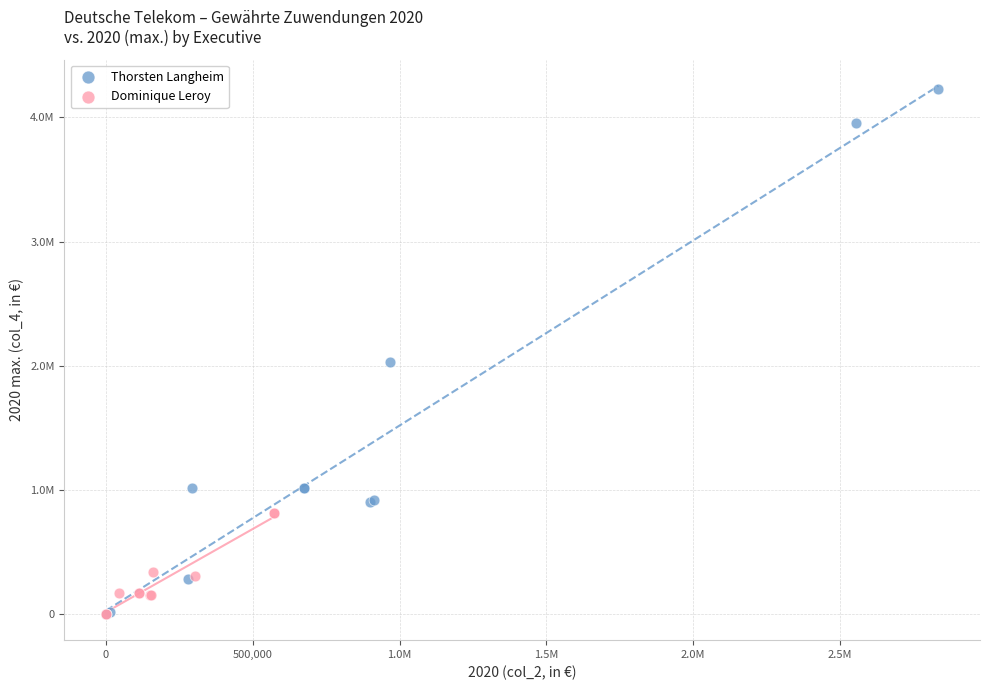

What are all the series names shown in the legend?

Thorsten Langheim, Dominique Leroy